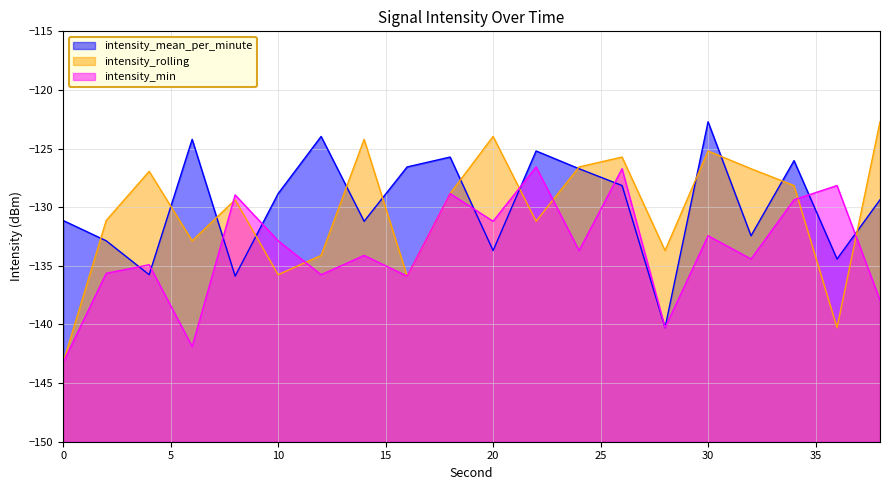

Which series ends up on top after the final intersection of intensity_mean_per_minute and intensity_rolling?

intensity_rolling